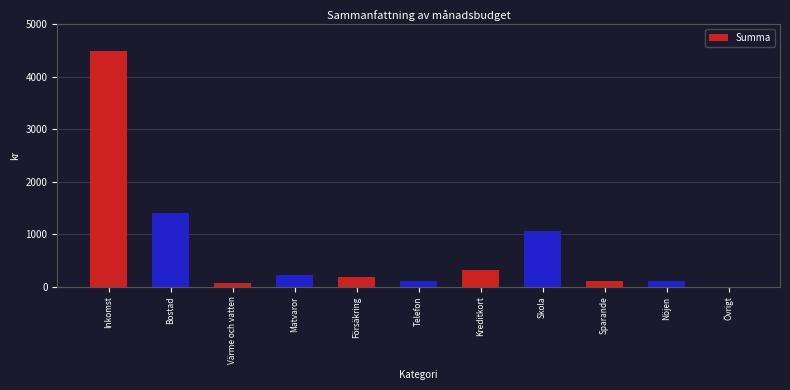

The value at Inkomst is 4500. True or false?

True